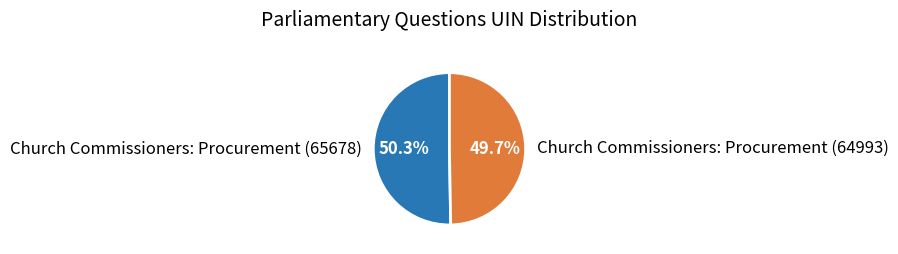

To the nearest percent, what is the difference between the largest and smallest slice percentages?

1%